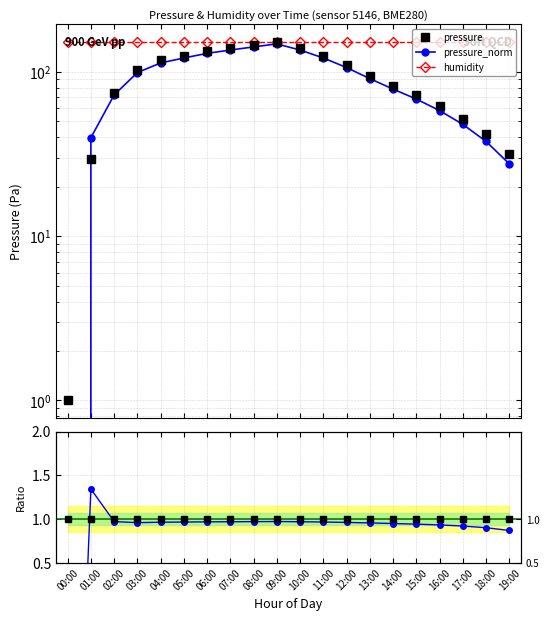

At which label does humidity reach its minimum?

00:00